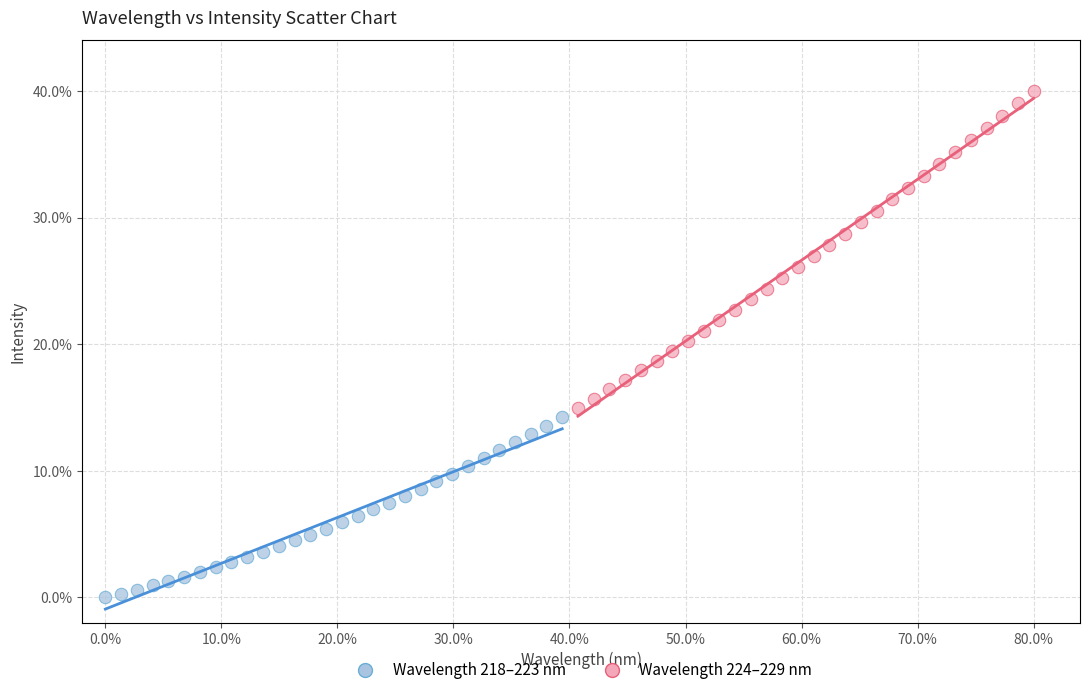

Which series contains the highest Y value?

Wavelength 224–229 nm